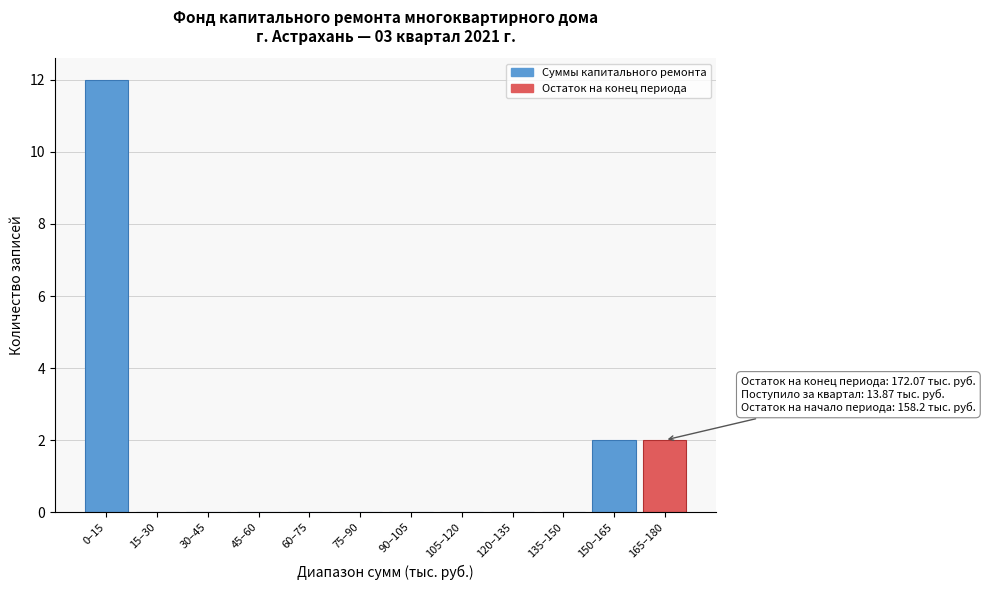

Reading left to right, list all the values displayed in this chart.

0–15=12	15–30=0	30–45=0	45–60=0	60–75=0	75–90=0	90–105=0	105–120=0	120–135=0	135–150=0	150–165=2	165–180=2